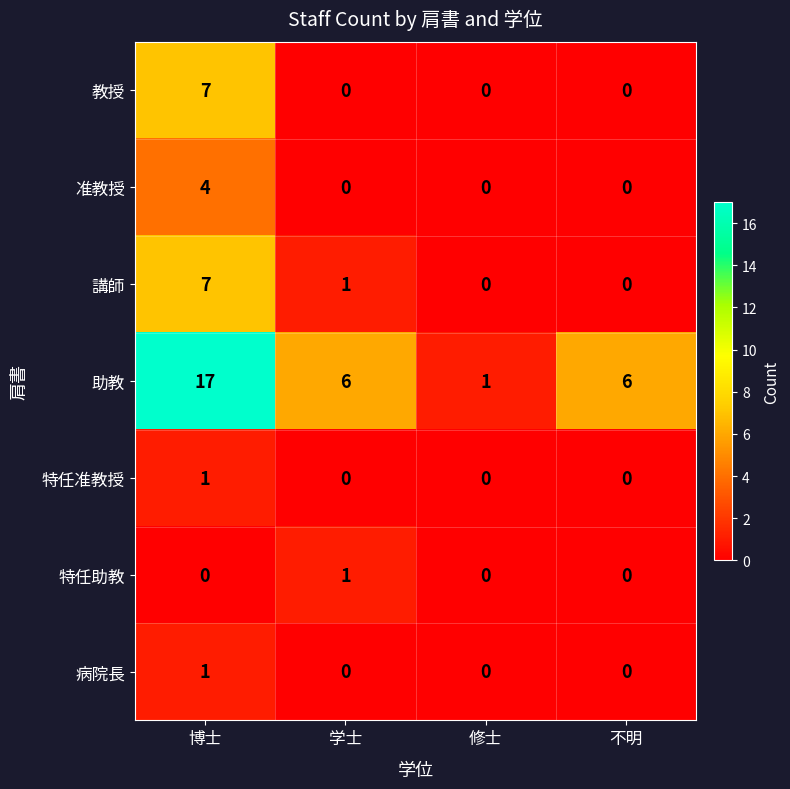

Which category has the highest value in the 特任准教授 series?

博士